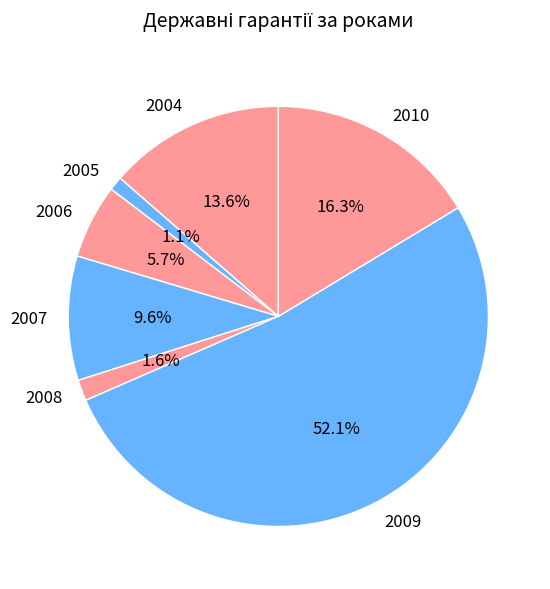

To the nearest percent, what is the difference between the 2005 and 2006 slice percentages?

5%